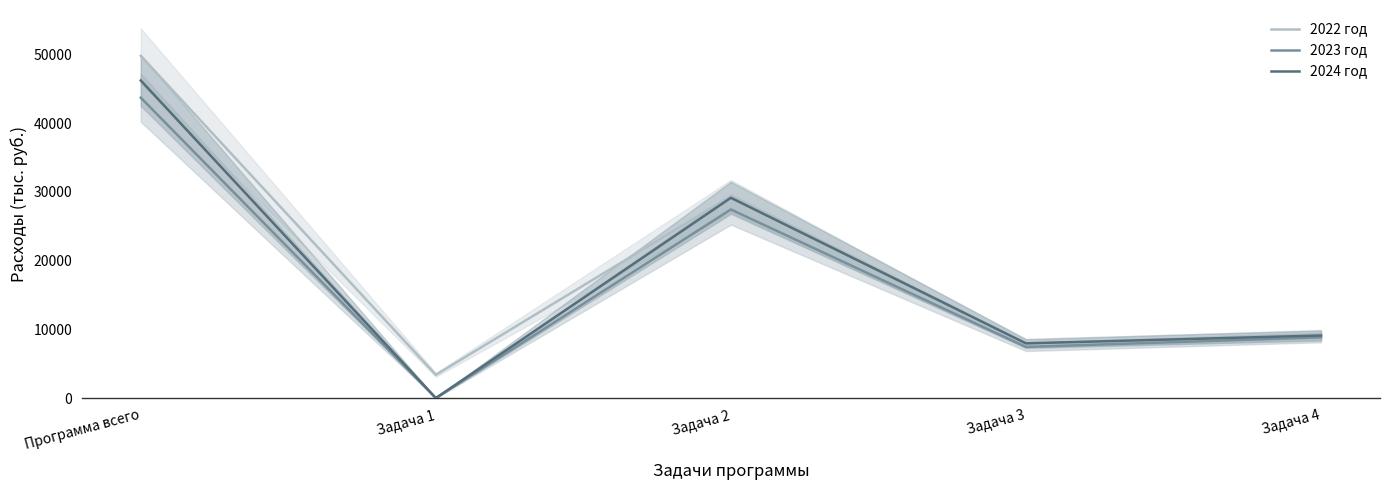

Reading left to right, transcribe all the data shown in this chart.

2022 год: 49769.5	3378.7	29364.8	7831.3	9194.7
2023 год: 43689.7	0.0	27427.6	7440.9	8821.2
2024 год: 46189.7	0.0	29129.6	7958.9	9101.2